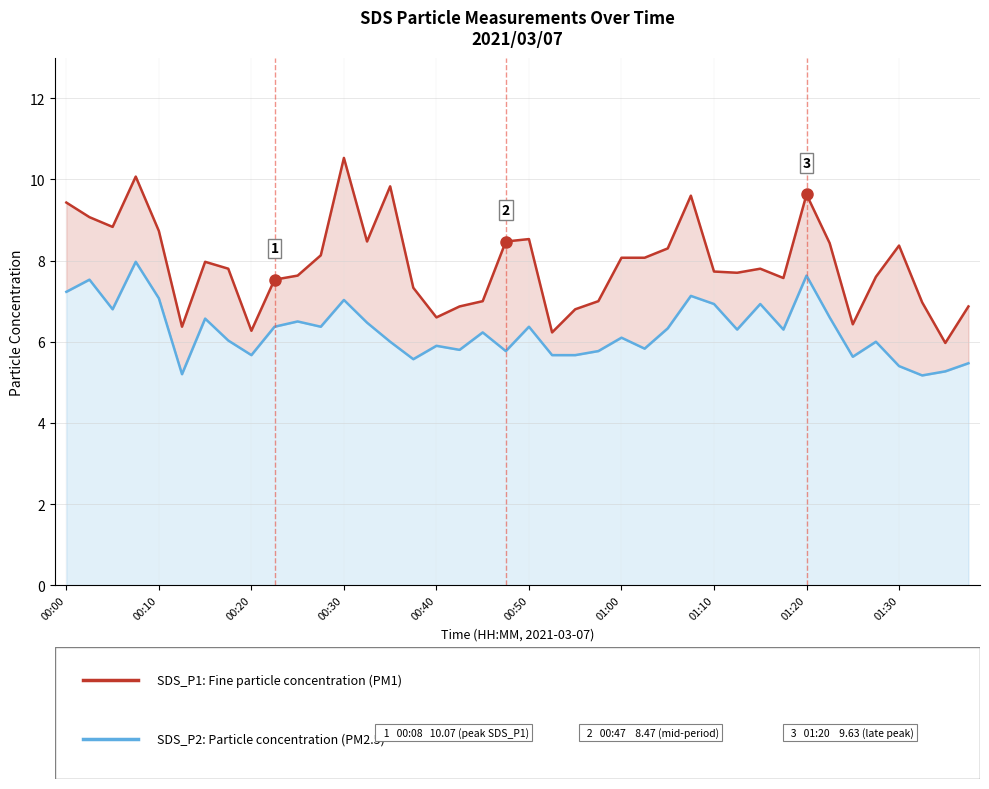

Which series changed the most between 00:30 and 22?

SDS_P1 (PM1 fine particles)